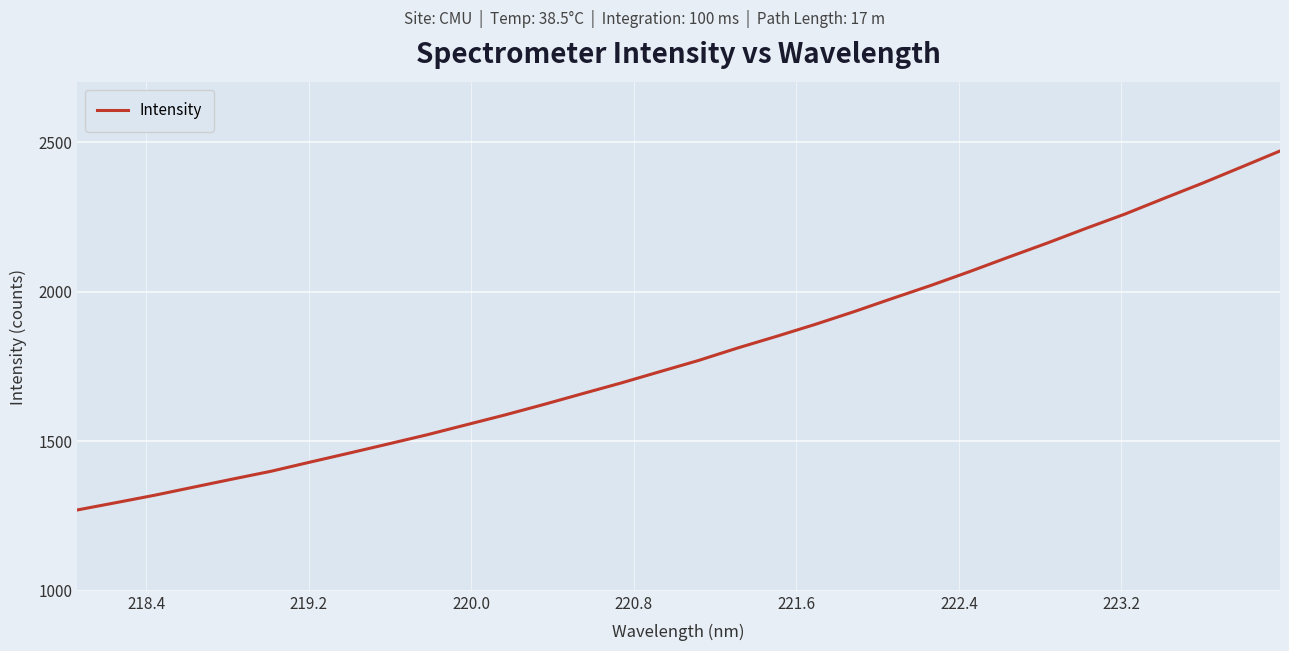

What is the greatest value displayed?

2470.8